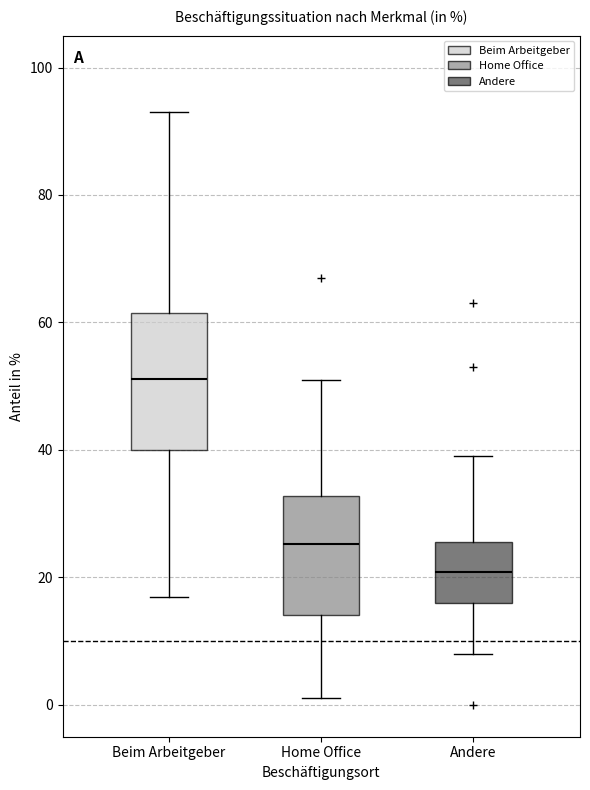

Where is the lower edge of the box for Beim Arbeitgeber on the y-axis? The values are not printed on the chart, so give them approximately, as read against the axis.

40